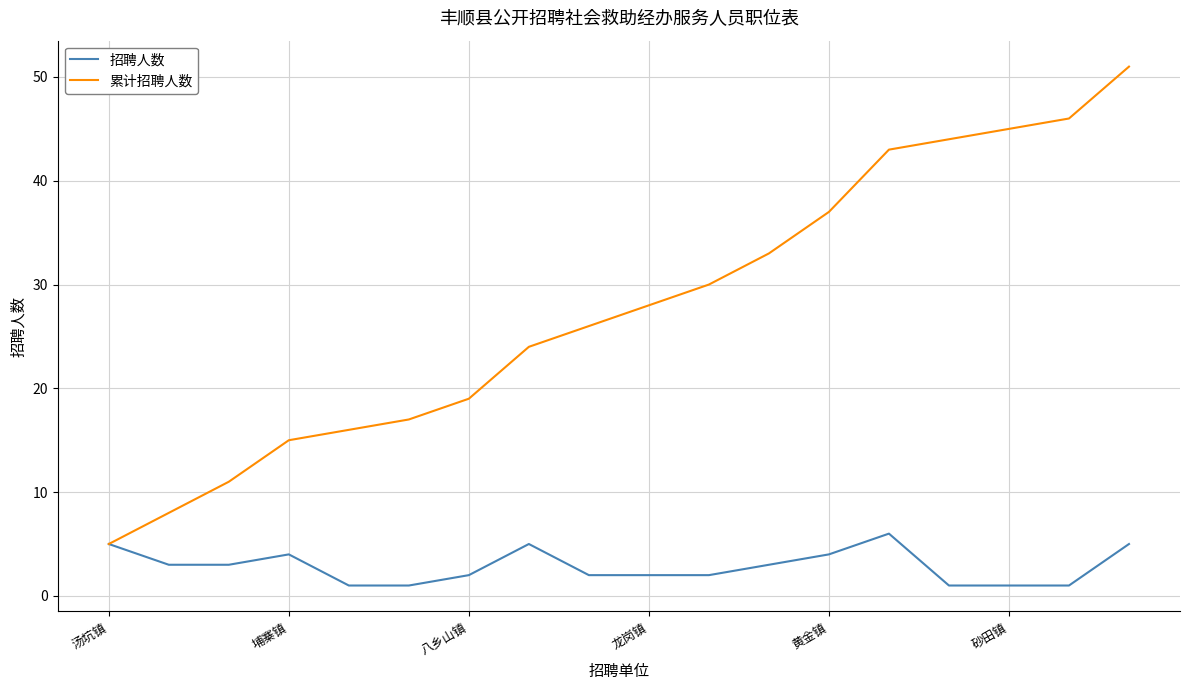

What are all the series names shown in the legend?

招聘人数, 累计招聘人数